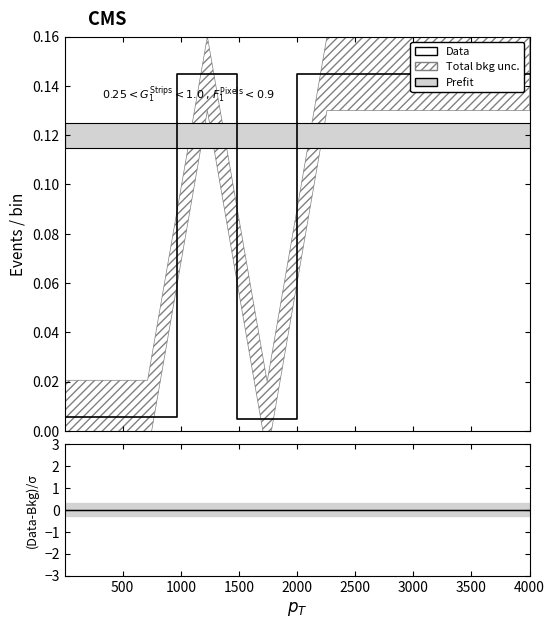

Which series has the largest range (max minus min)?

Data